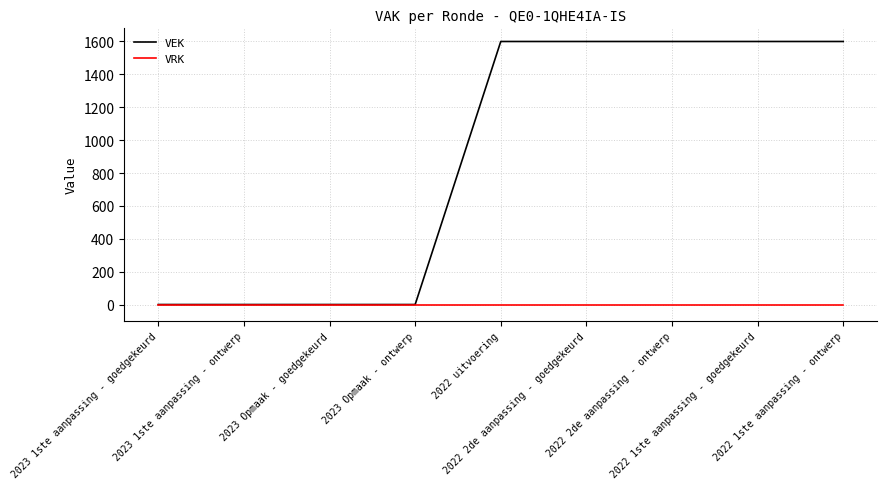

Which series has the largest range (max minus min)?

VEK